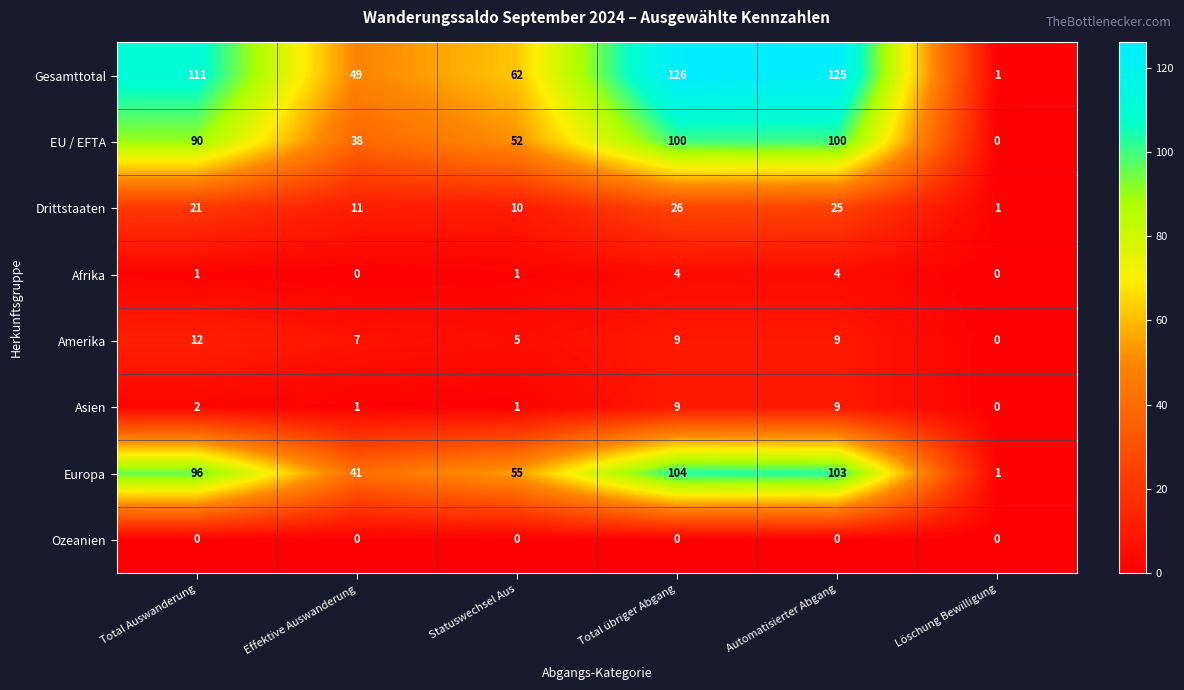

At how many categories does at least one series exceed 24?

5